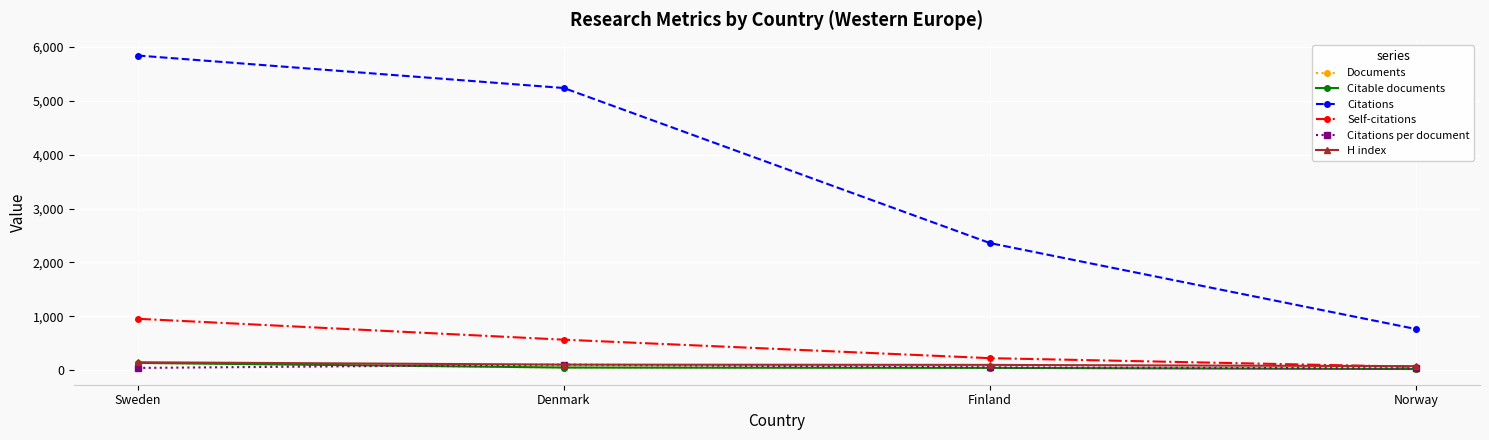

List the labels in order of Self-citations value, smallest first.

Norway, Finland, Denmark, Sweden